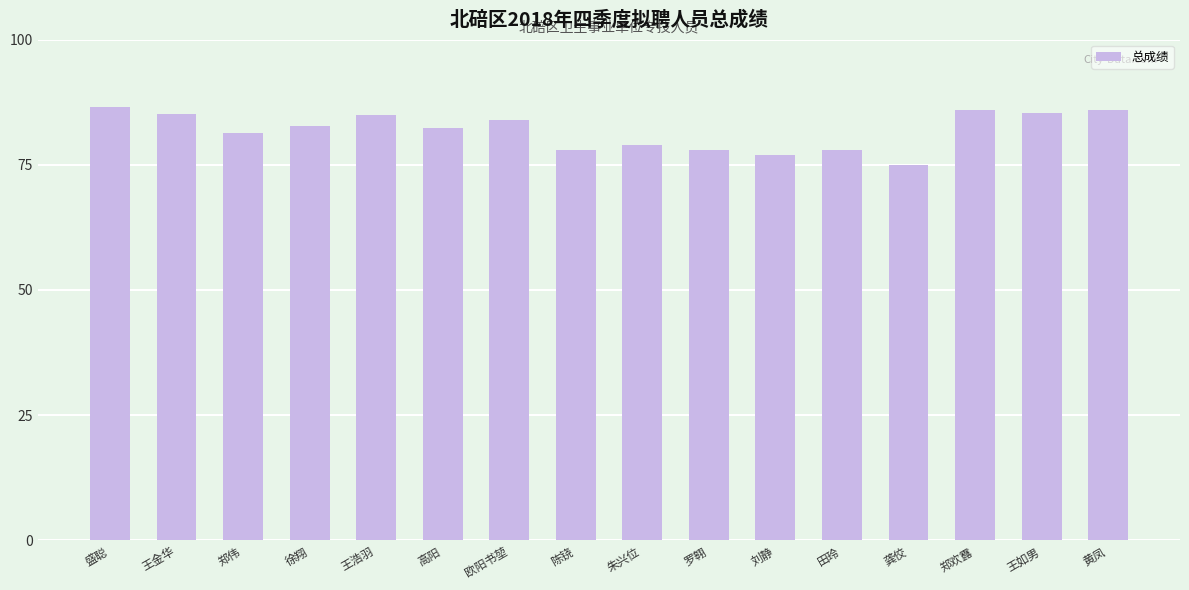

What is the difference between the maximum and minimum values?

11.6